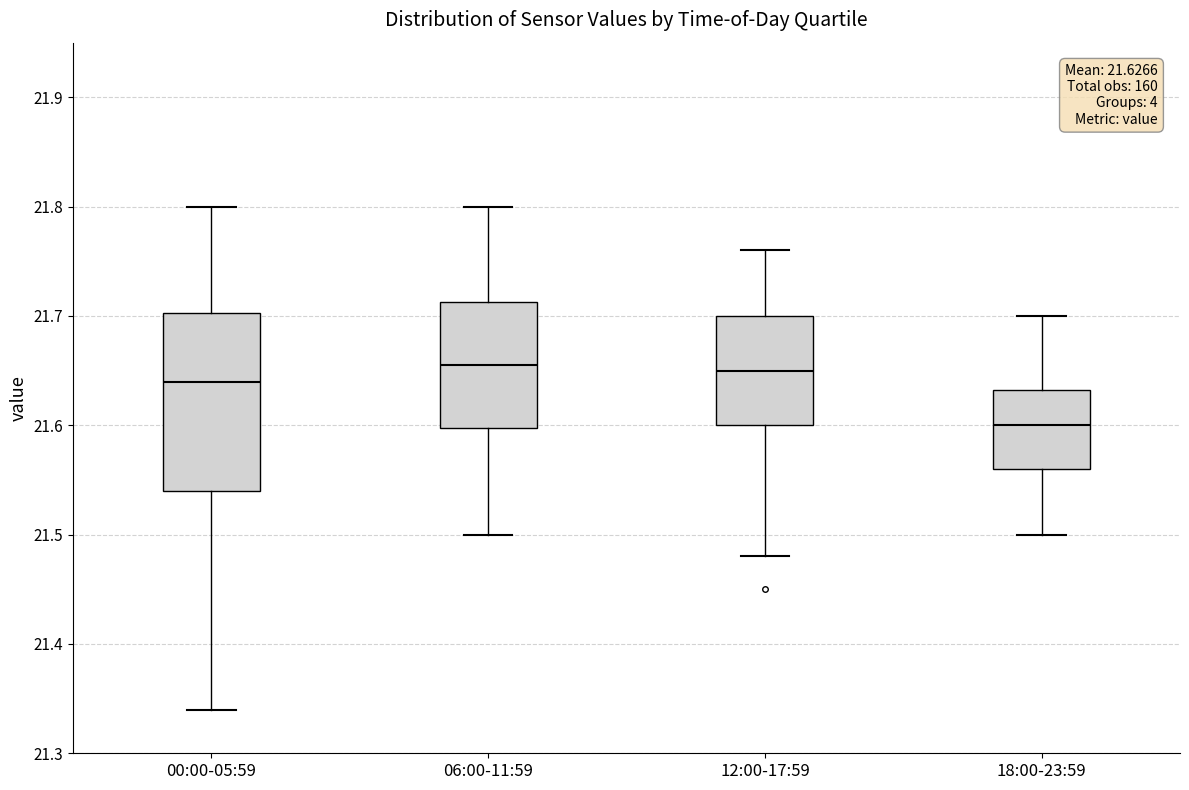

Which box is the tallest, from its lower edge to its upper edge?

00:00-05:59